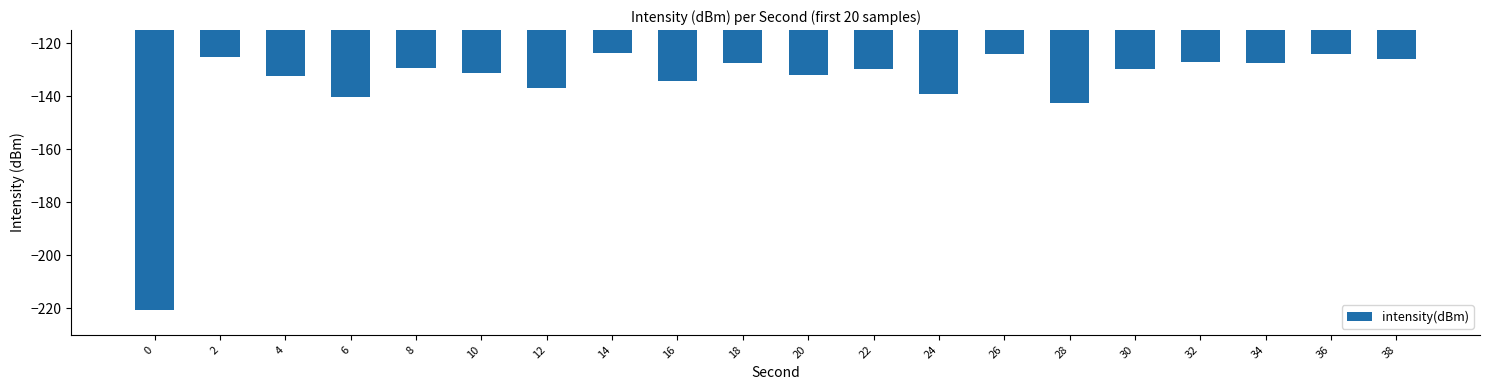

Which has a higher value, 28 or 36?

36